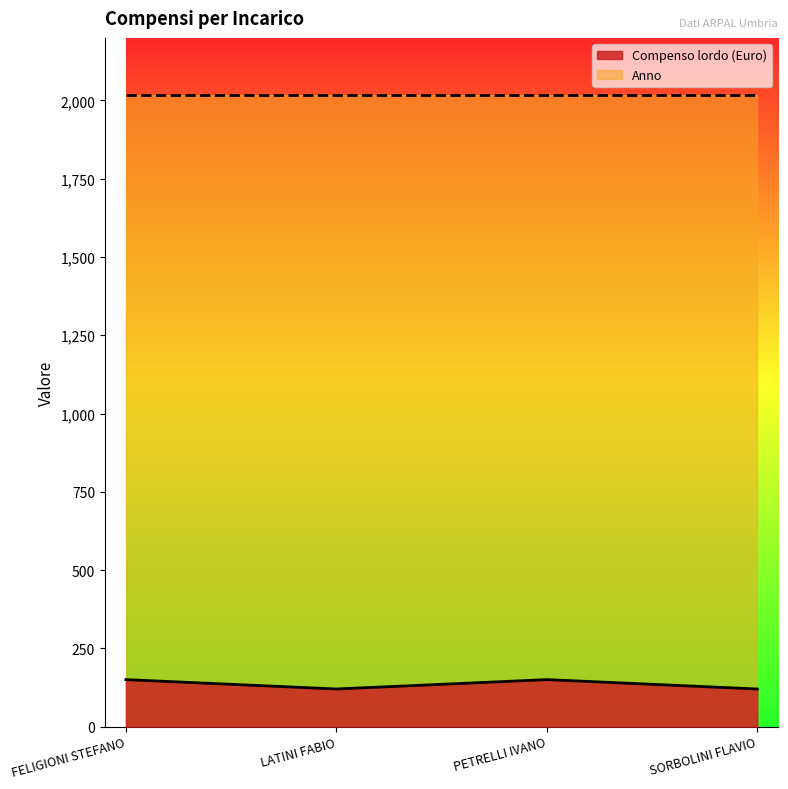

Reading left to right, what are all the values shown in this chart?

FELIGIONI STEFANO=150	LATINI FABIO=120	PETRELLI IVANO=150	SORBOLINI FLAVIO=120